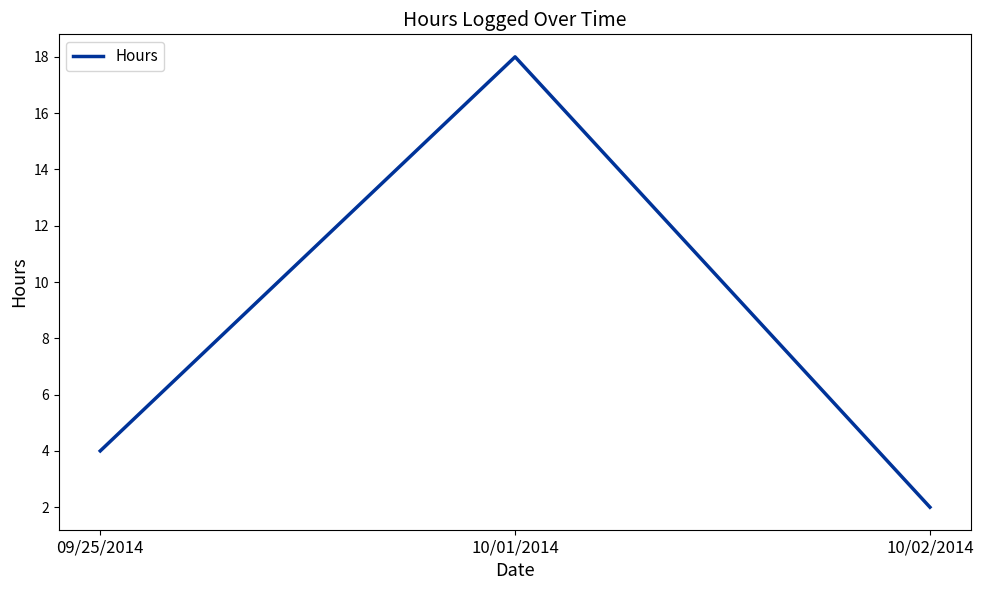

At which label is the value closest to 10?

09/25/2014